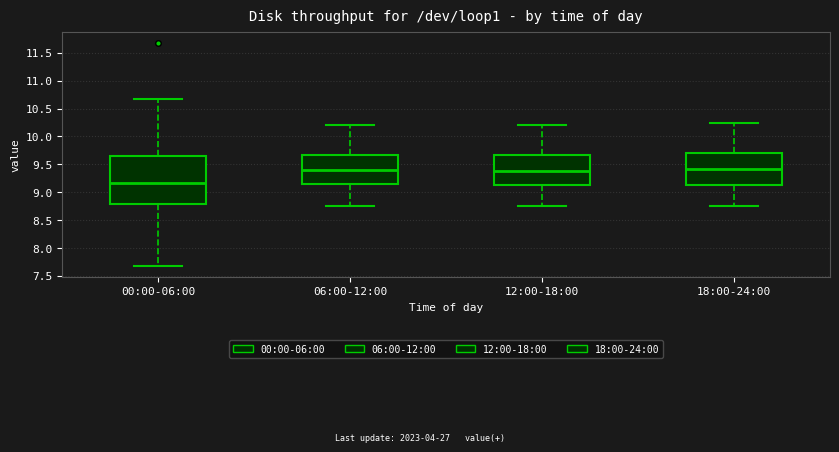

Reading left to right, transcribe this box plot: for each box, give where its median line is, the range the box spans, and where its two whiskers end, as read against the y-axis. The values are not printed on the chart, so give them approximately, as read against the axis.

00:00-06:00: median 9.15, box 8.80 to 9.65, whiskers 7.70 to 10.70
06:00-12:00: median 9.40, box 9.15 to 9.65, whiskers 8.75 to 10.20
12:00-18:00: median 9.40, box 9.15 to 9.65, whiskers 8.75 to 10.20
18:00-24:00: median 9.45, box 9.15 to 9.70, whiskers 8.75 to 10.25